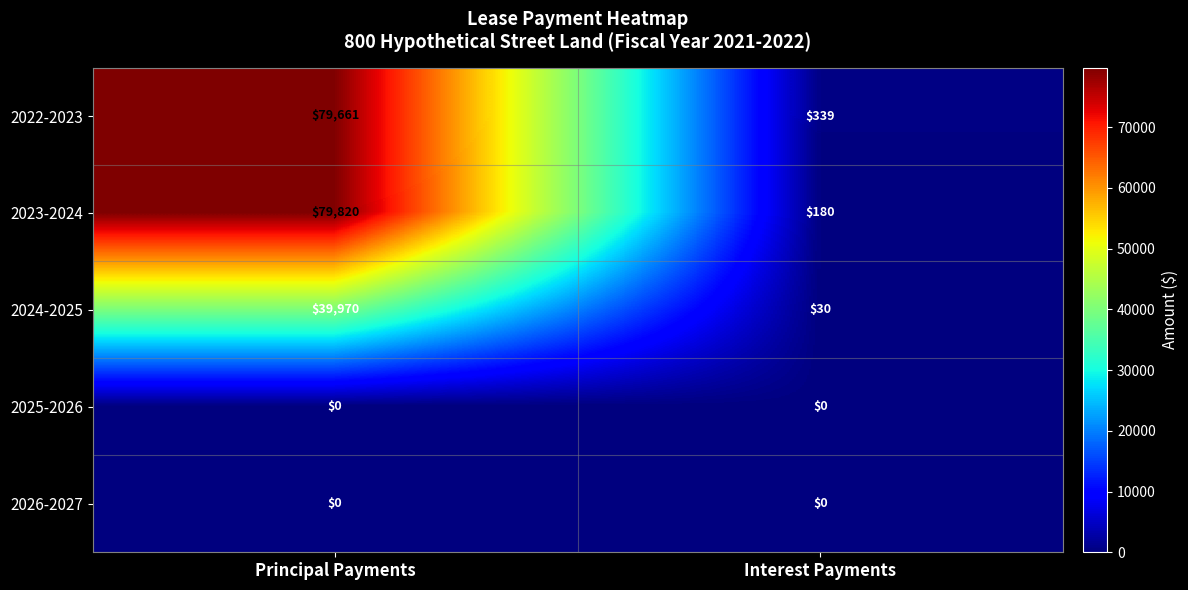

Is it true that 2022-2023 equals 339 at Interest Payments?

True